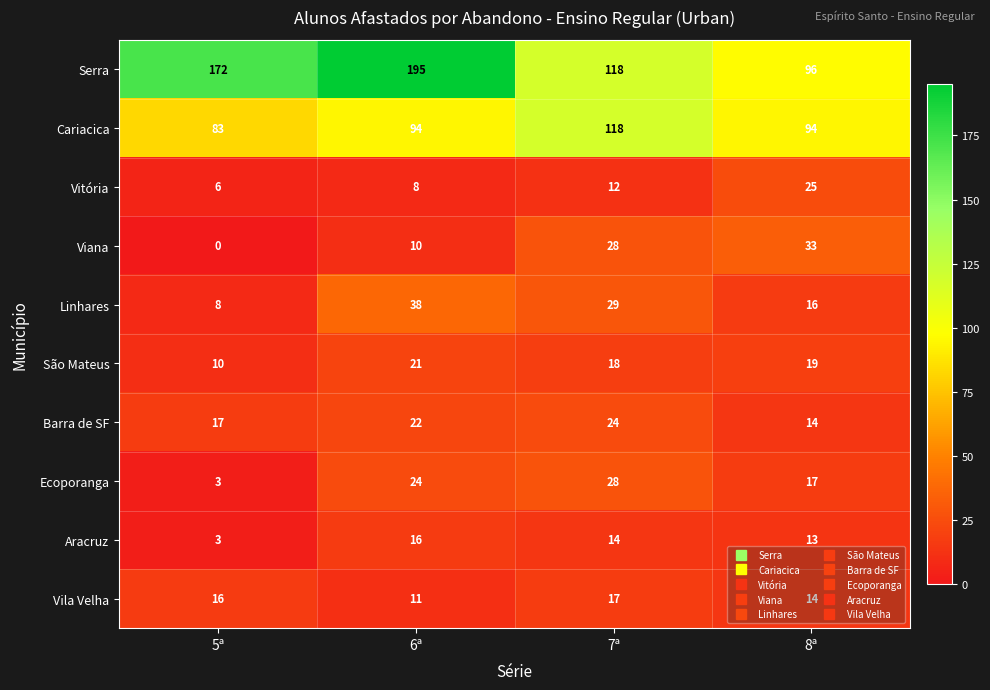

The Vitória series shows 13 at 8ª. True or false?

False